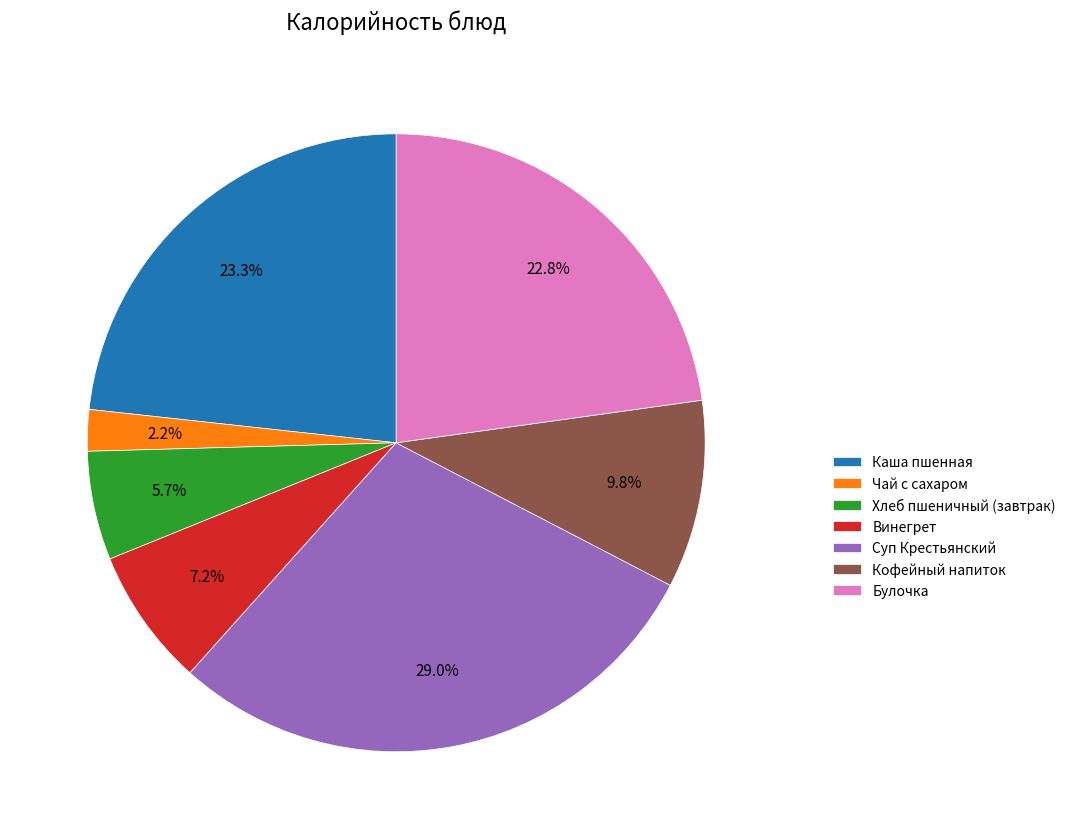

To the nearest percent, what portion does Кофейный напиток represent?

10%